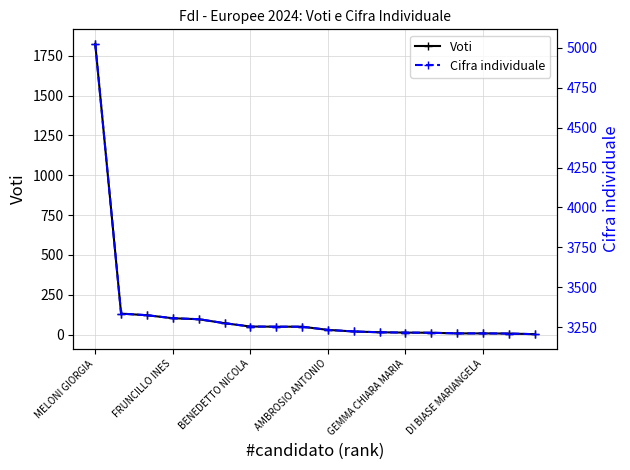

Rank the series by their maximum value, from highest to lowest.

Cifra individuale, Voti